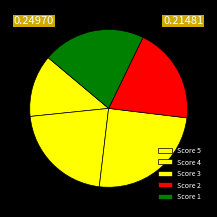

Between Score 1 and Score 3, which is larger?

Score 3